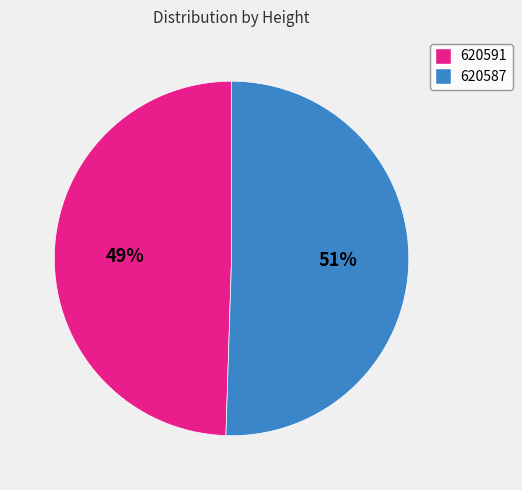

The 620587 slice represents 38% of the pie. True or false?

False